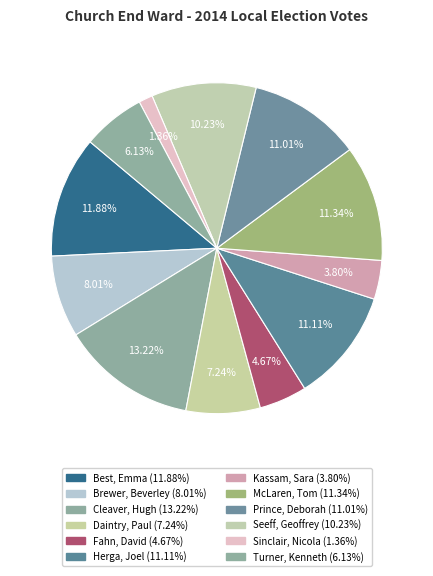

What percentage is the Cleaver, Hugh slice, to the nearest percent?

13%